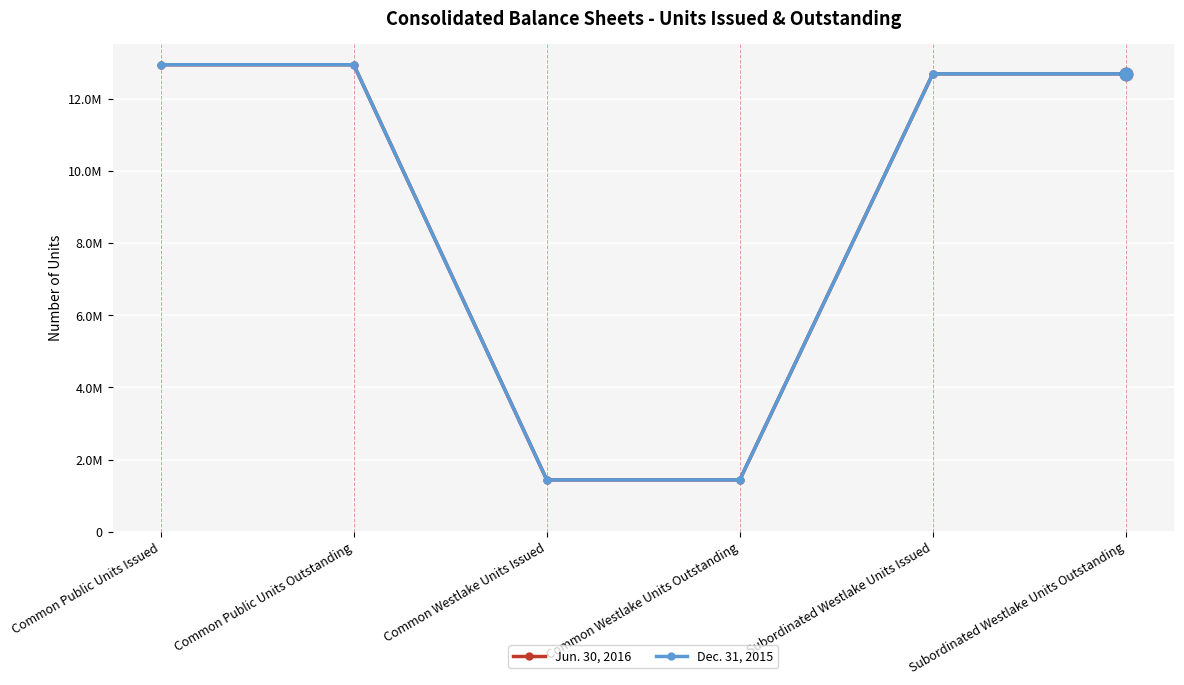

What position from the left is Common Westlake Units Issued?

3